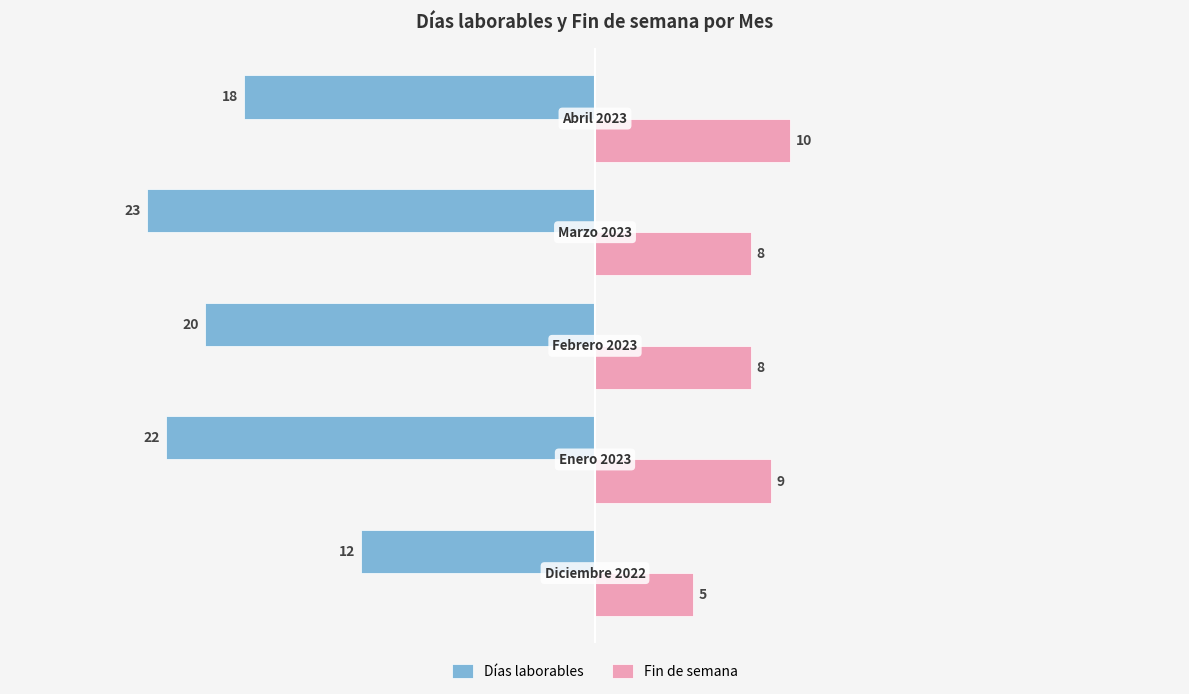

What is the difference between the maximum and minimum values in the Fin de semana series?

5